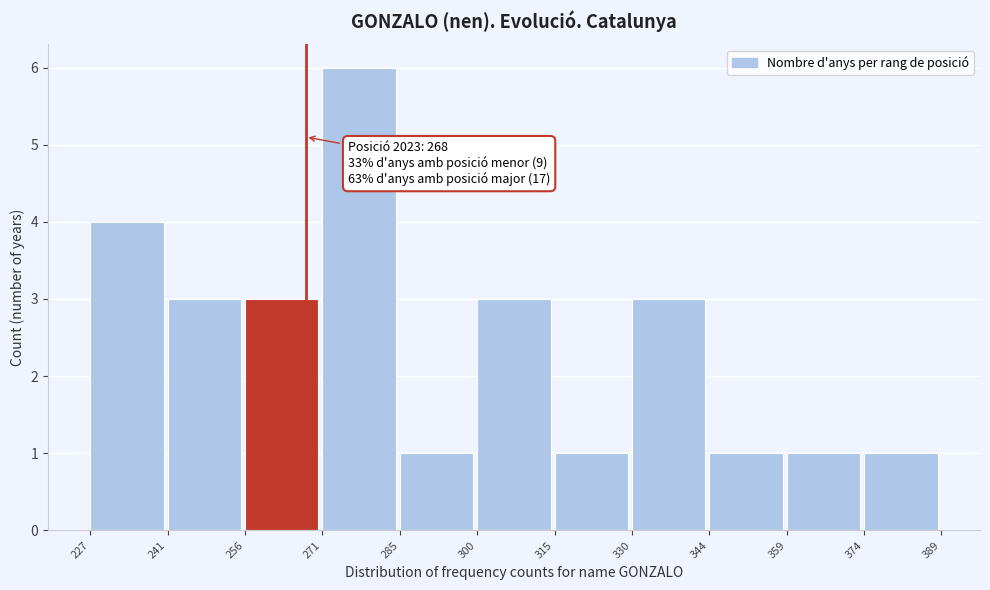

Which range on the x-axis has the tallest bar?

271 to 285